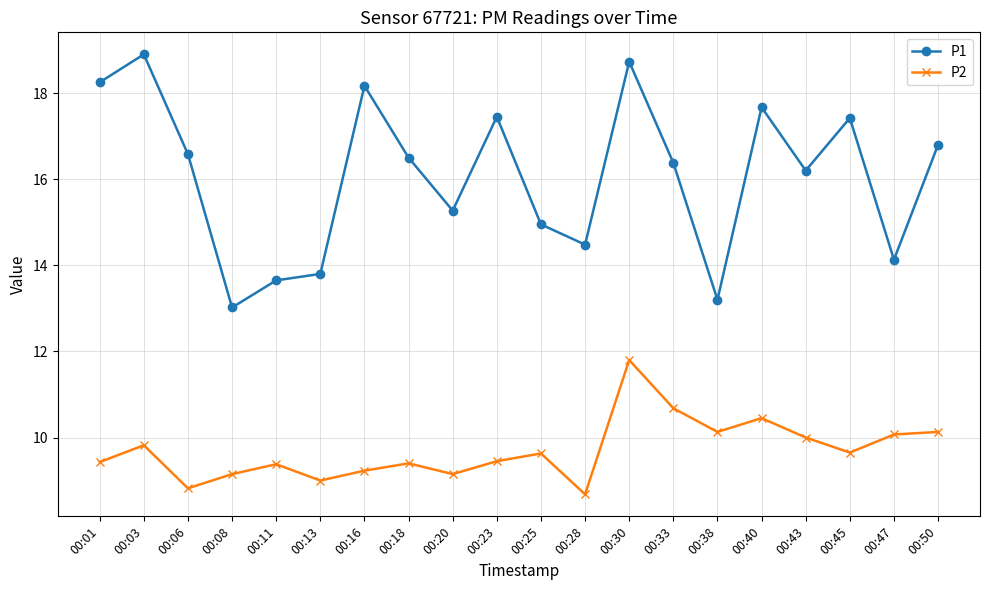

Rank the series by their average value, from lowest to highest.

P2, P1